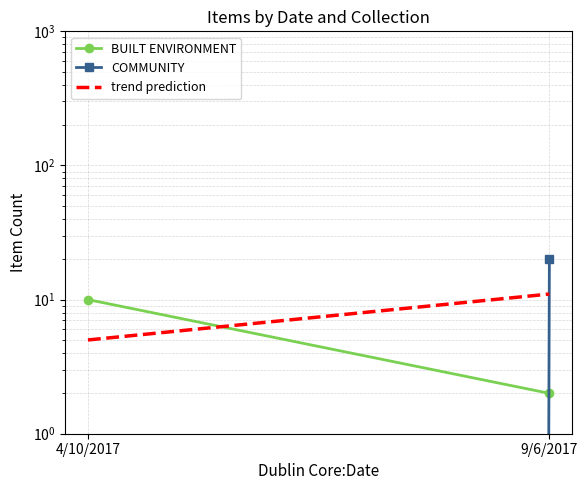

At which category does the chart reach its peak across all series?

9/6/2017